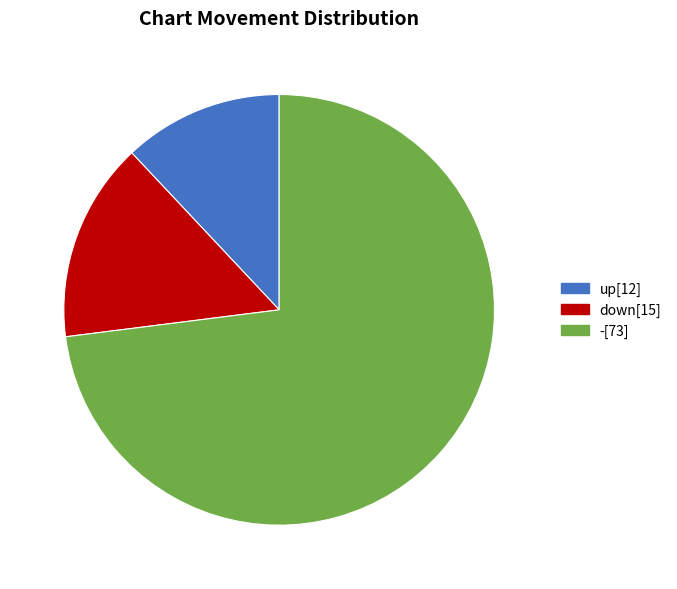

Approximately how many times larger is the value at up compared to down?

0.8